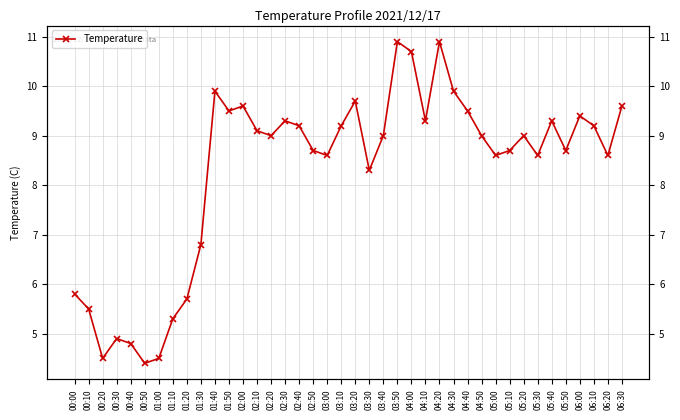

List the labels in order of value, smallest first.

00:50, 00:20, 01:00, 00:40, 00:30, 01:10, 00:10, 01:20, 00:00, 01:30, 03:30, 03:00, 05:00, 05:30, 06:20, 02:50, 05:10, 05:50, 02:20, 03:40, 04:50, 05:20, 02:10, 02:40, 03:10, 06:10, 02:30, 04:10, 05:40, 06:00, 01:50, 04:40, 02:00, 06:30, 03:20, 01:40, 04:30, 04:00, 03:50, 04:20